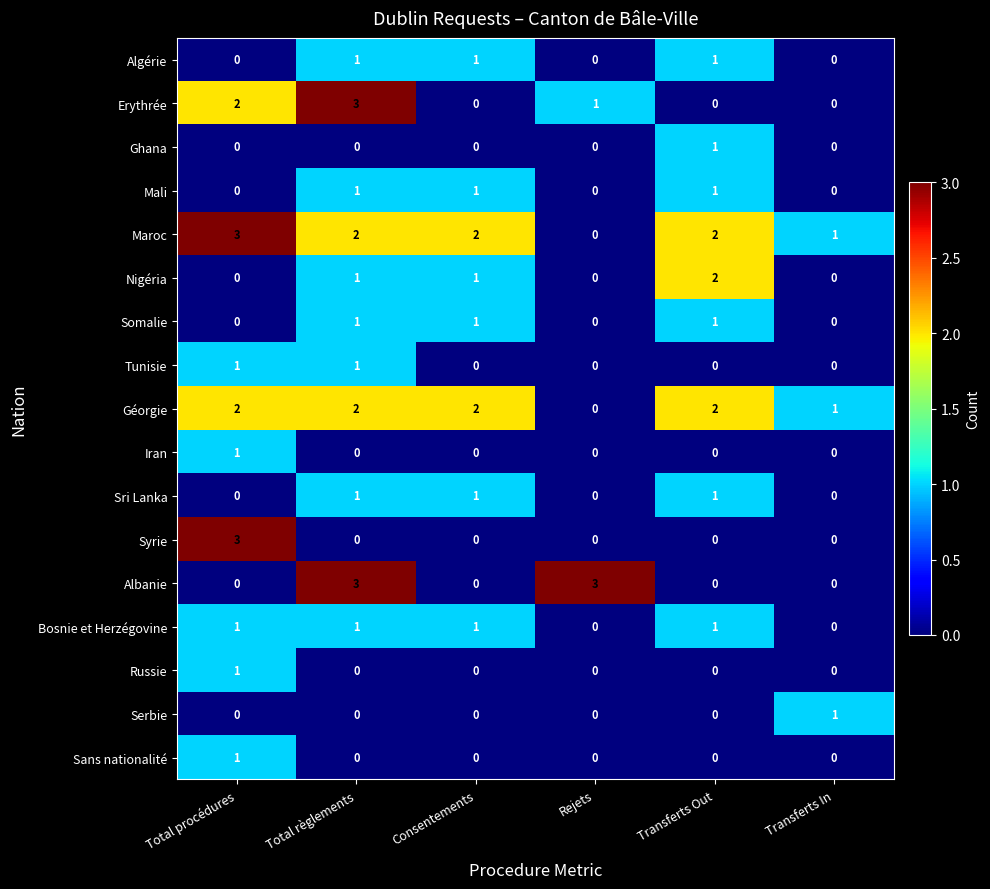

How many series are shown in this chart?

17